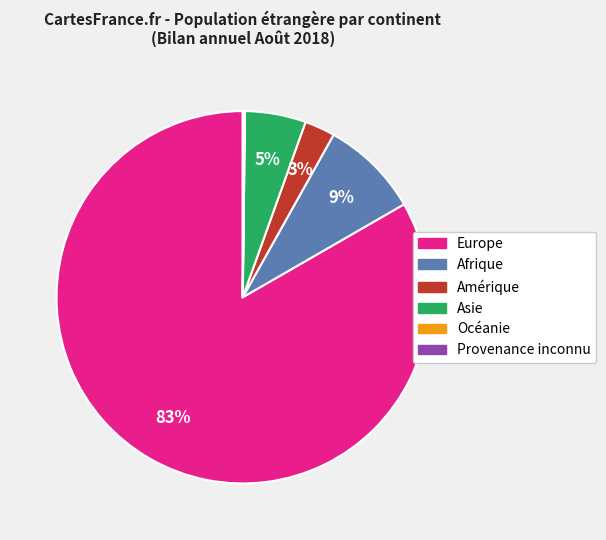

What percentage is the Europe slice, to the nearest percent?

83%